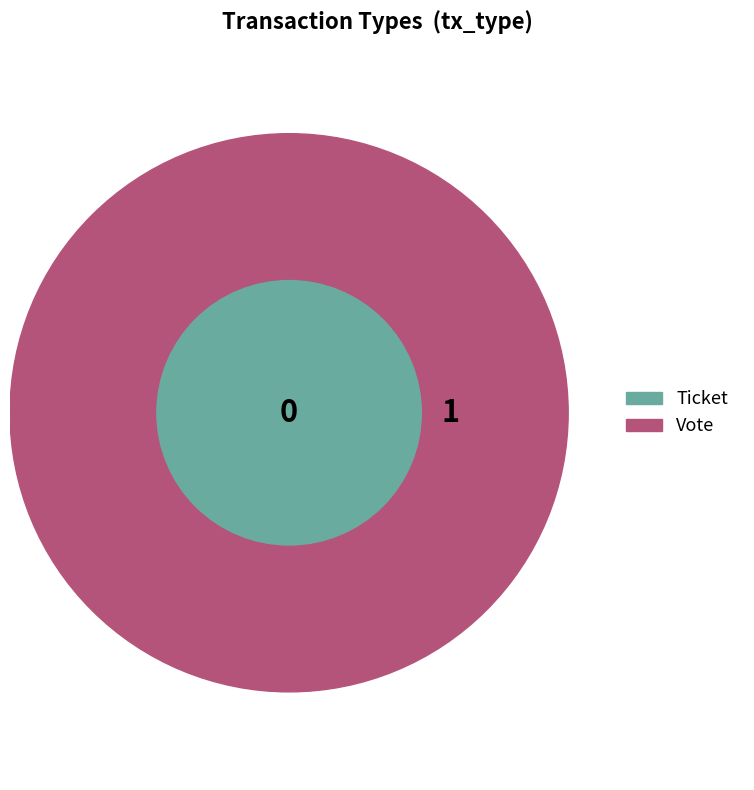

What is the majority slice?

Vote